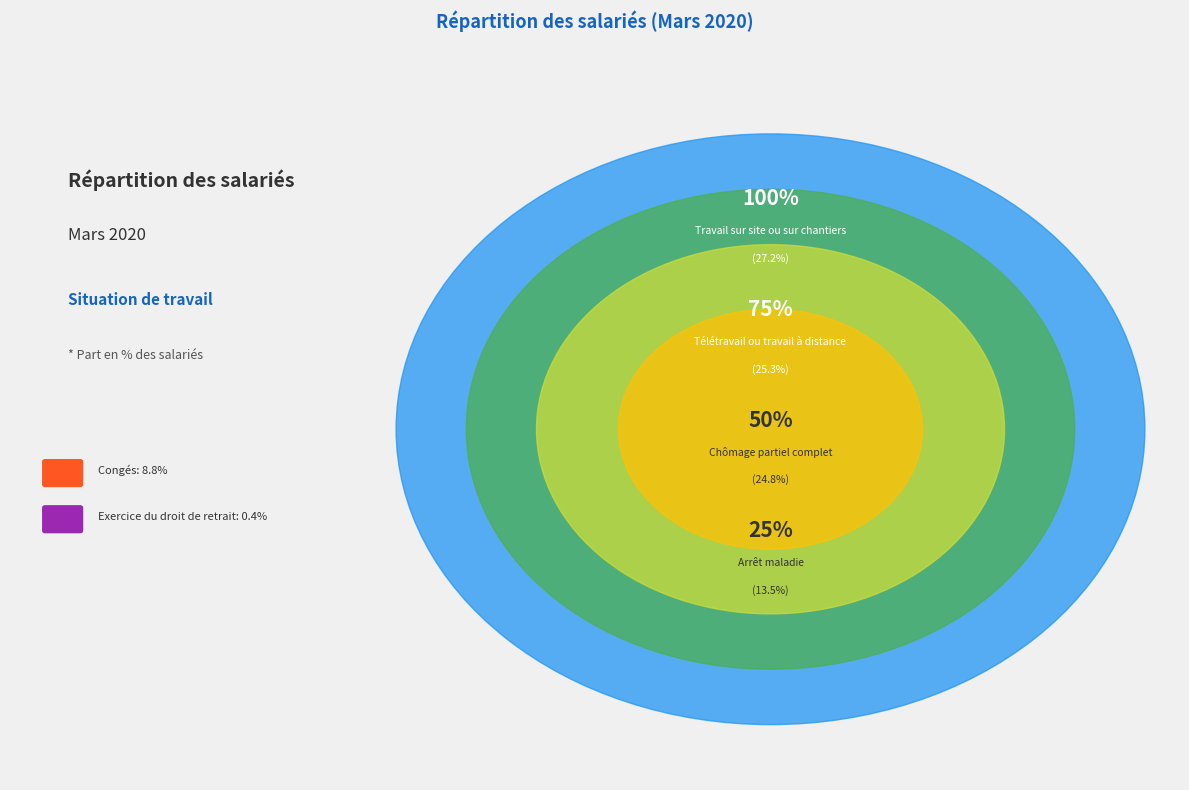

What portion of the pie excludes Exercice du droit de retrait?

99.6%